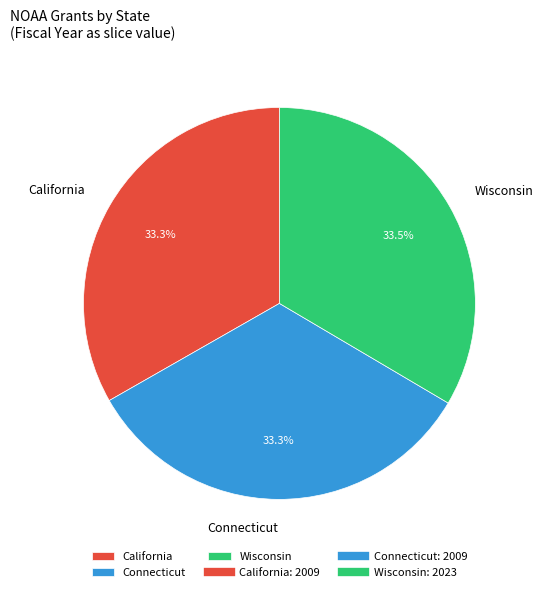

Is there any slice that represents more than half of the pie?

No